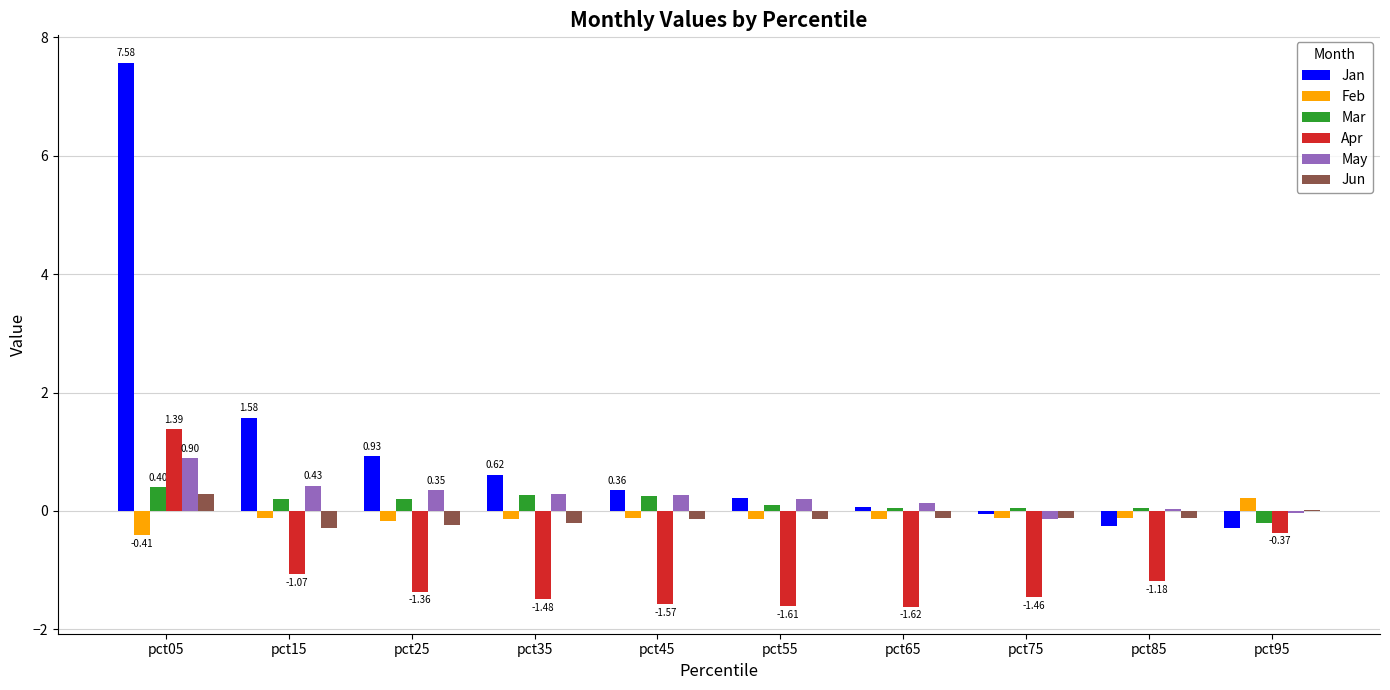

At which category is the sum across all series the highest?

pct05